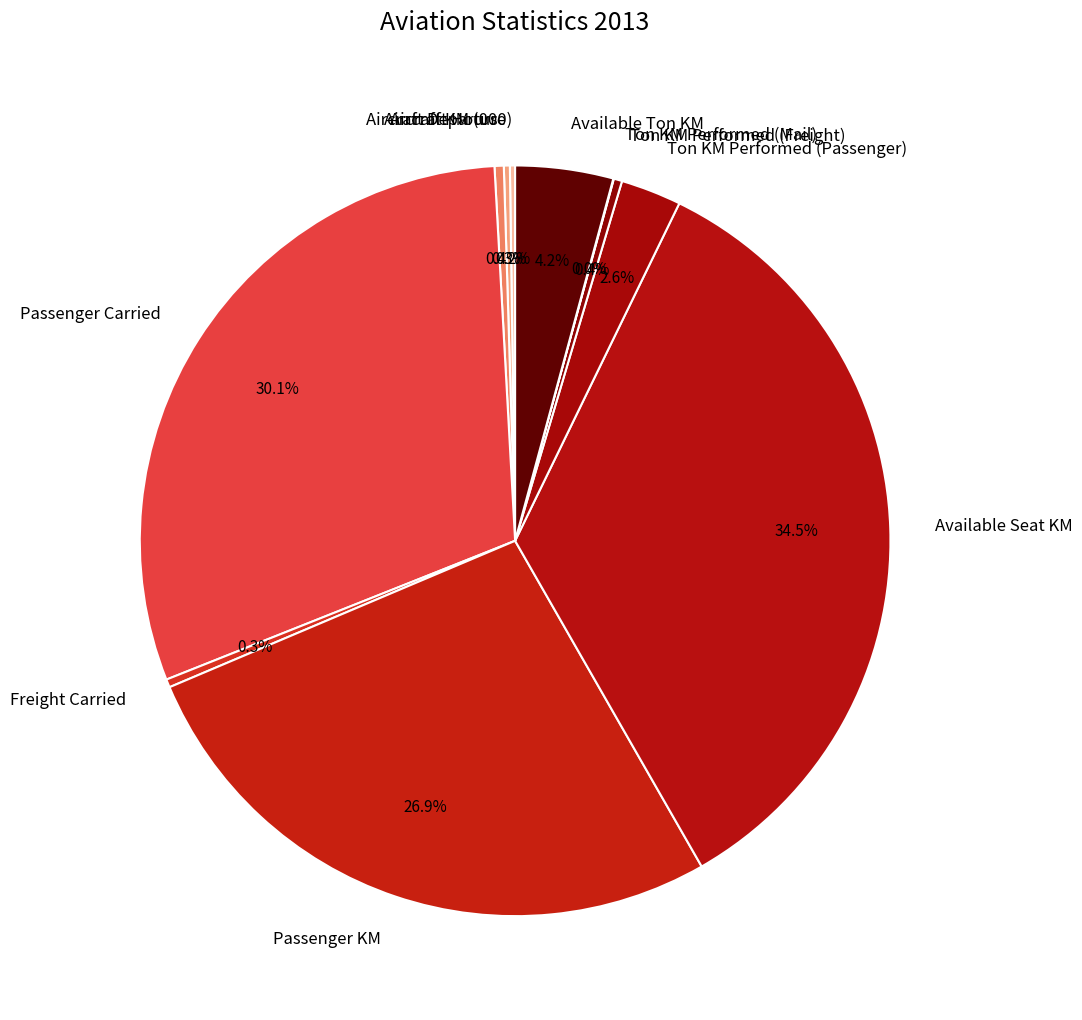

What percentage is the Available Ton KM slice, to the nearest percent?

4%